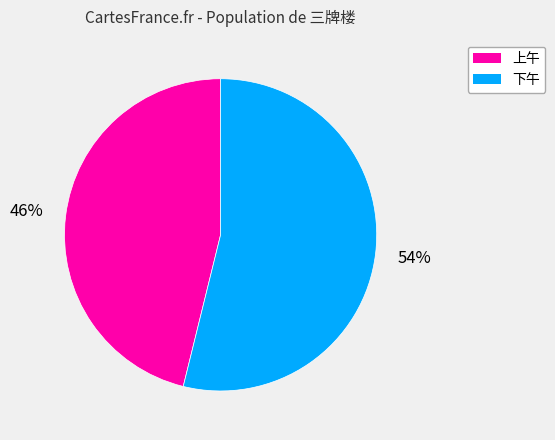

True or false: 下午 accounts for 54% of the total.

True